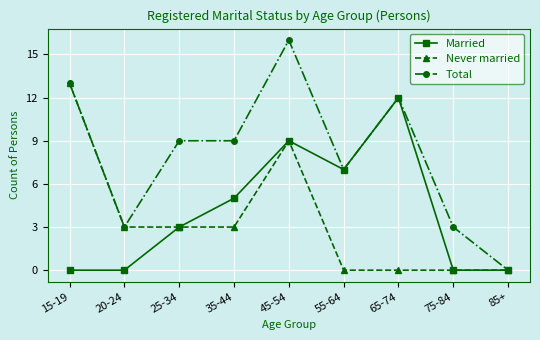

What is the total value across all series at 15-19?

26